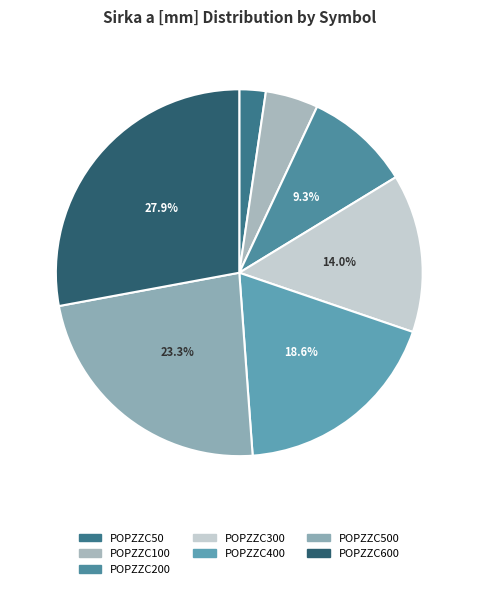

What is the ratio of the value at POPZZC200 to the value at POPZZC600?

0.3